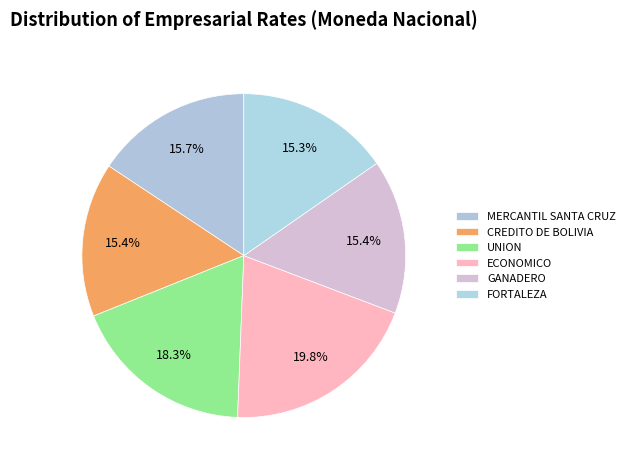

Count the number of slices in the pie.

6